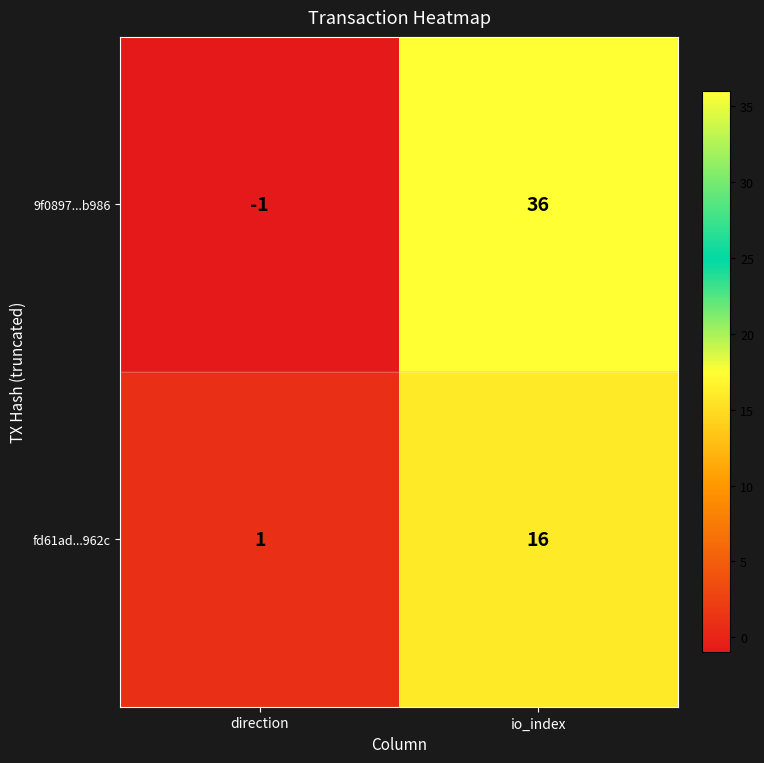

What is the difference between the fd61ad...962c values at direction and io_index?

15